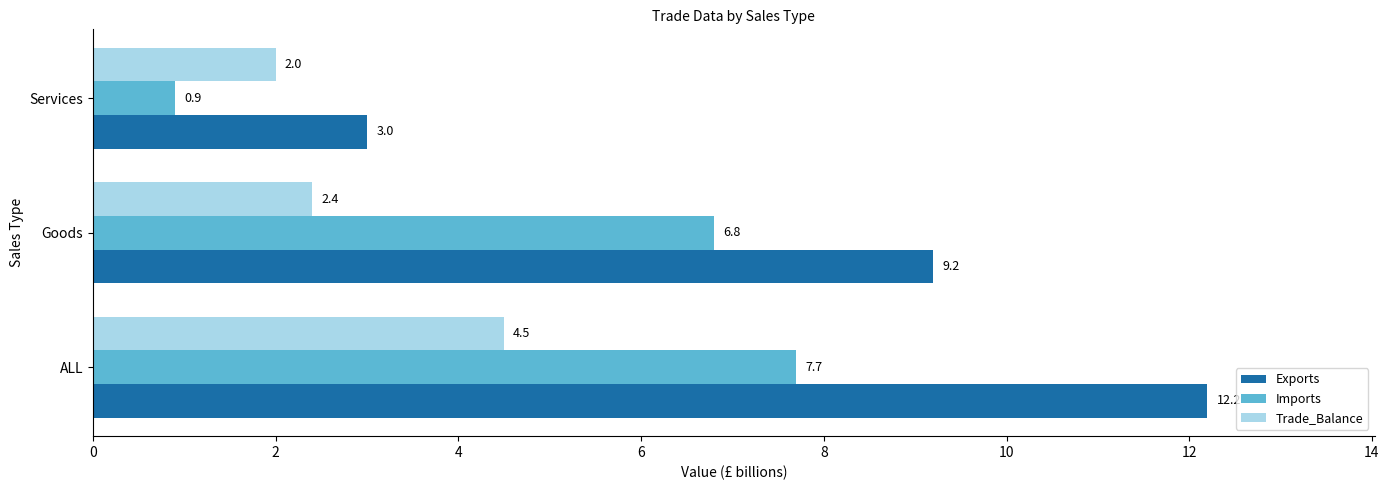

What is the average value of the Trade_Balance series?

3.0